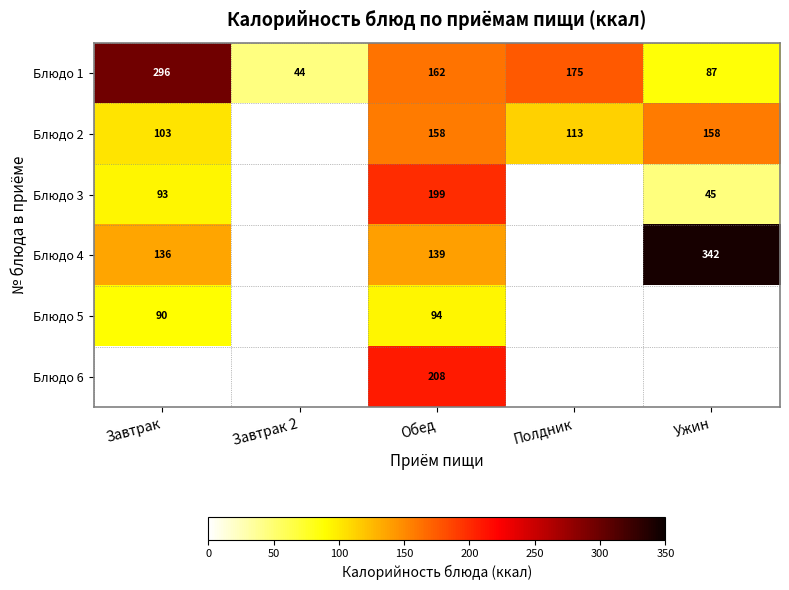

What is the difference between the second highest and minimum values in the Блюдо 1 series?

131